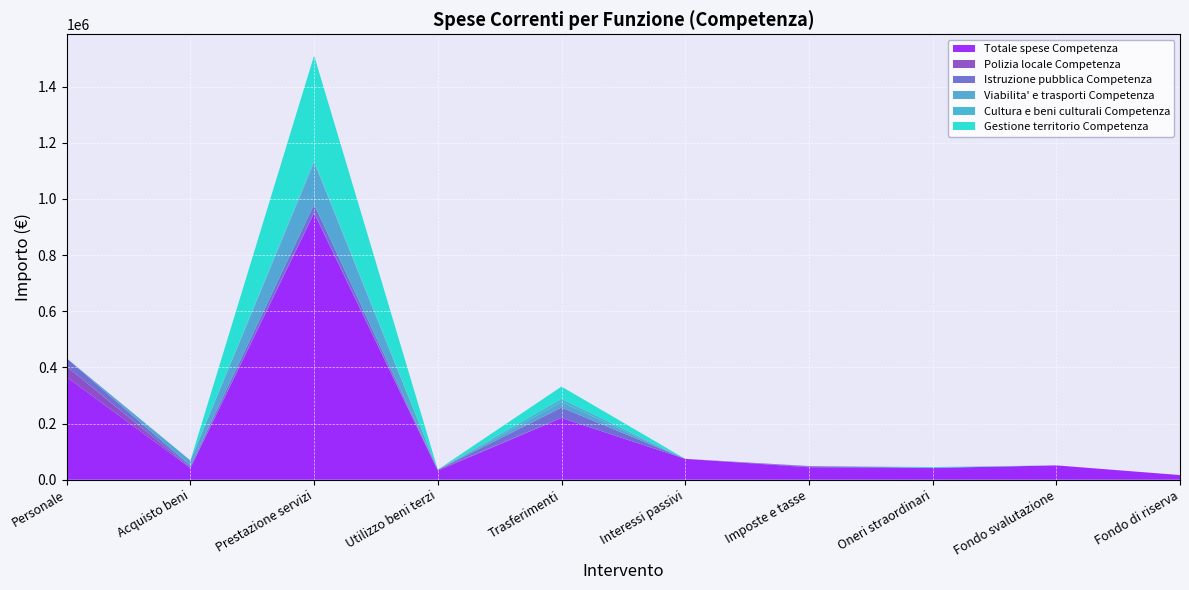

Reading left to right, list all the values displayed in this chart.

Totale spese Competenza: Personale=365550	Acquisto beni=41530	Prestazione servizi=950010	Utilizzo beni terzi=32250	Trasferimenti=220045	Interessi passivi=74340	Imposte e tasse=44400	Oneri straordinari=41570	Fondo svalutazione=51040	Fondo di riserva=16525
Polizia locale Competenza: Personale=37550	Acquisto beni=1780	Prestazione servizi=1850	Utilizzo beni terzi=3450	Trasferimenti=0	Interessi passivi=0	Imposte e tasse=2450	Oneri straordinari=1000	Fondo svalutazione=0	Fondo di riserva=0
Istruzione pubblica Competenza: Personale=29350	Acquisto beni=6350	Prestazione servizi=29000	Utilizzo beni terzi=0	Trasferimenti=37000	Interessi passivi=0	Imposte e tasse=1900	Oneri straordinari=0	Fondo svalutazione=0	Fondo di riserva=0
Viabilita' e trasporti Competenza: Personale=0	Acquisto beni=19000	Prestazione servizi=149500	Utilizzo beni terzi=0	Trasferimenti=19500	Interessi passivi=0	Imposte e tasse=0	Oneri straordinari=0	Fondo svalutazione=0	Fondo di riserva=0
Cultura e beni culturali Competenza: Personale=0	Acquisto beni=0	Prestazione servizi=7000	Utilizzo beni terzi=0	Trasferimenti=11600	Interessi passivi=0	Imposte e tasse=0	Oneri straordinari=0	Fondo svalutazione=0	Fondo di riserva=0
Gestione territorio Competenza: Personale=0	Acquisto beni=0	Prestazione servizi=373820	Utilizzo beni terzi=0	Trasferimenti=43650	Interessi passivi=0	Imposte e tasse=0	Oneri straordinari=2570	Fondo svalutazione=0	Fondo di riserva=0